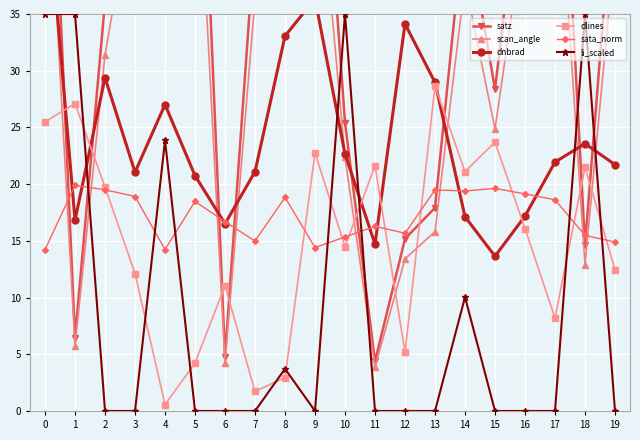

What is the spread (max minus min) of values at 10?

20.5